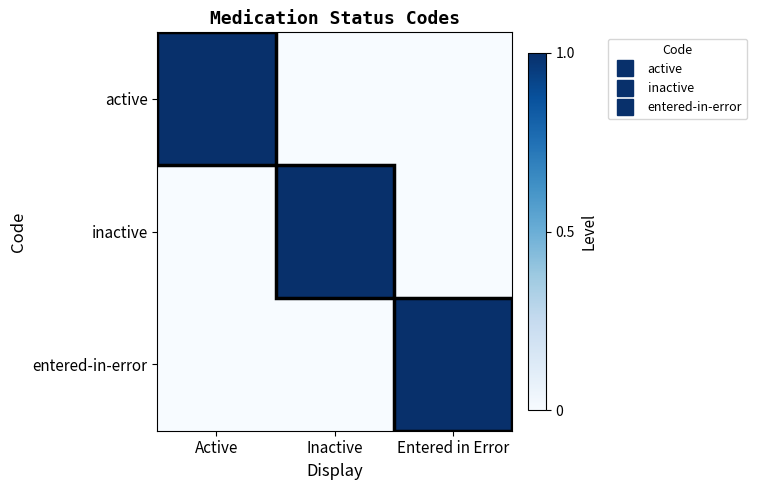

At Active, list the series in order from smallest to largest.

inactive, entered-in-error, active